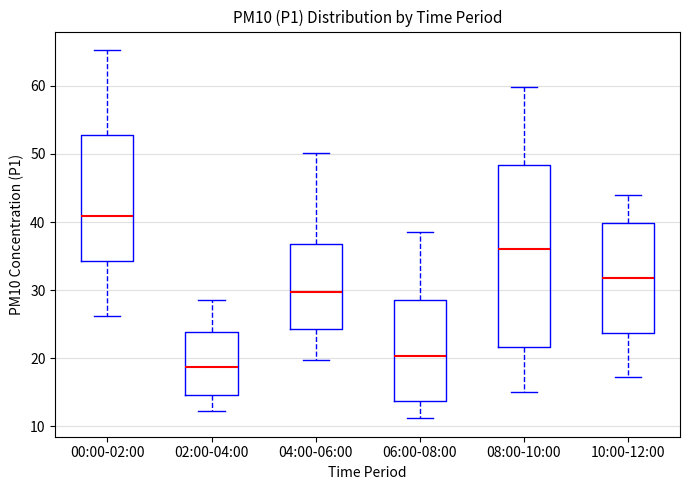

Reading left to right, read every box against the y-axis: the position of its median line, the range the box covers, and the ends of its whiskers. The values are not printed on the chart, so give them approximately, as read against the axis.

00:00-02:00: median 41, box 34 to 53, whiskers 26 to 65
02:00-04:00: median 19, box 15 to 24, whiskers 12 to 29
04:00-06:00: median 30, box 24 to 37, whiskers 20 to 50
06:00-08:00: median 20, box 14 to 29, whiskers 11 to 39
08:00-10:00: median 36, box 22 to 48, whiskers 15 to 60
10:00-12:00: median 32, box 24 to 40, whiskers 17 to 44